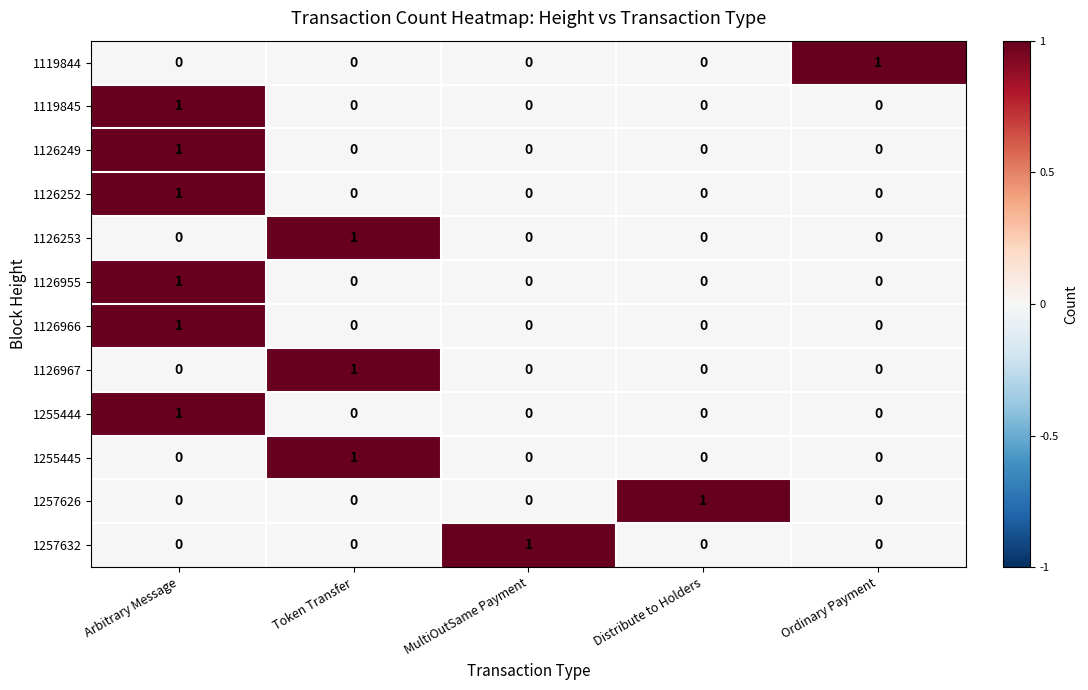

Is it true that 1126253 equals 0 at Token Transfer?

False